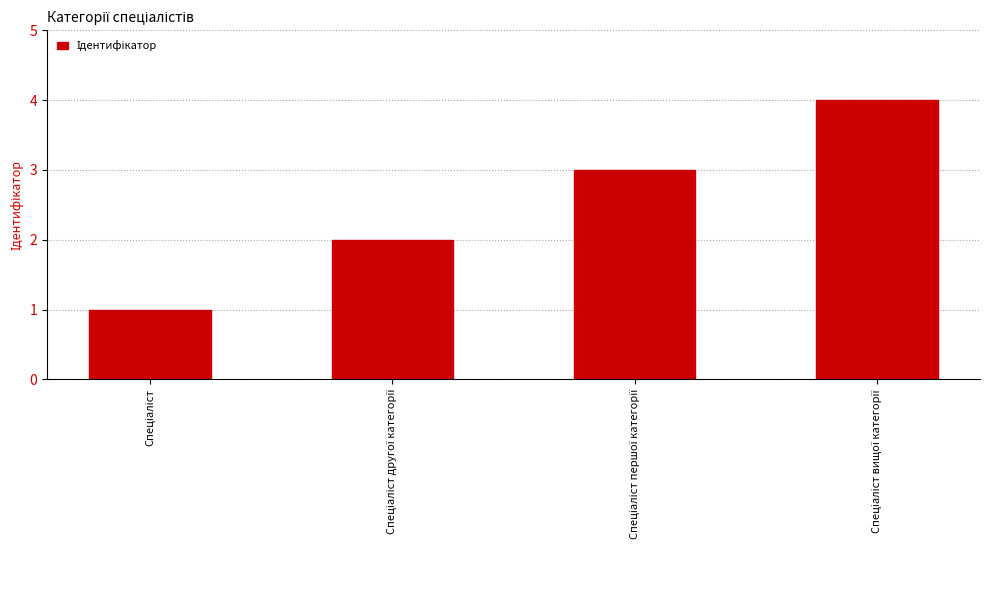

Reading left to right, transcribe all the data shown in this chart.

1	2	3	4